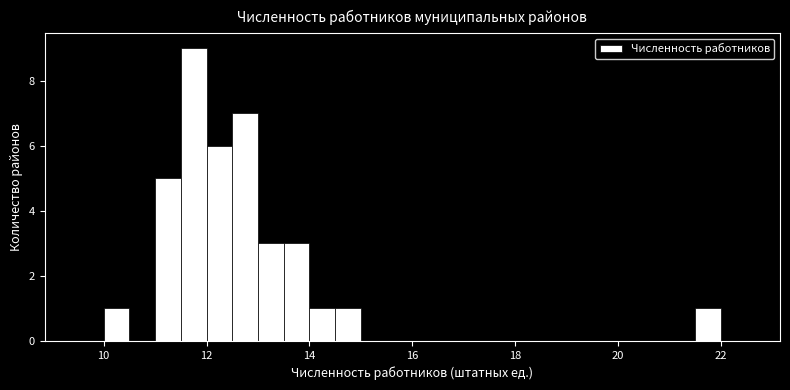

Around what value on the x-axis is the tallest bar? Give the approximate position of its centre, as read against the axis.

11.8